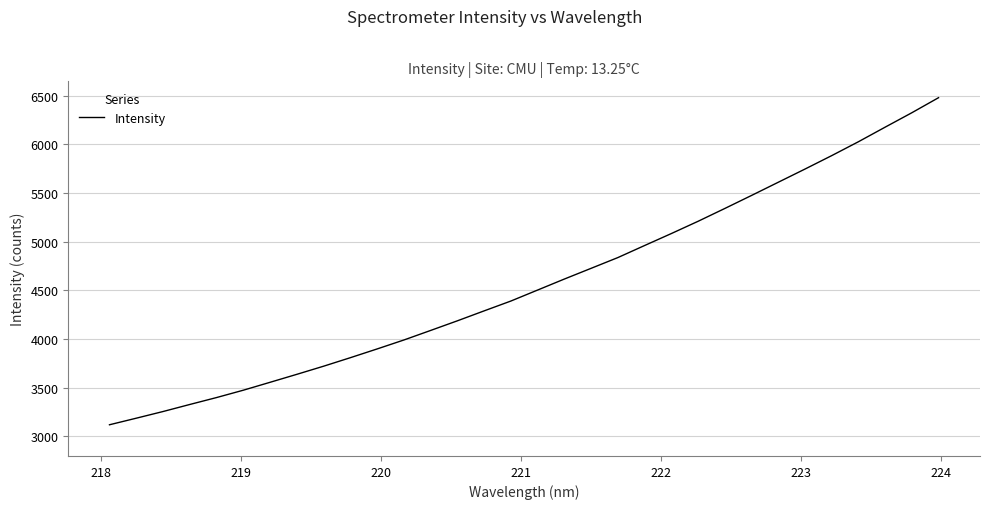

What is the maximum value shown in the chart?

6478.9